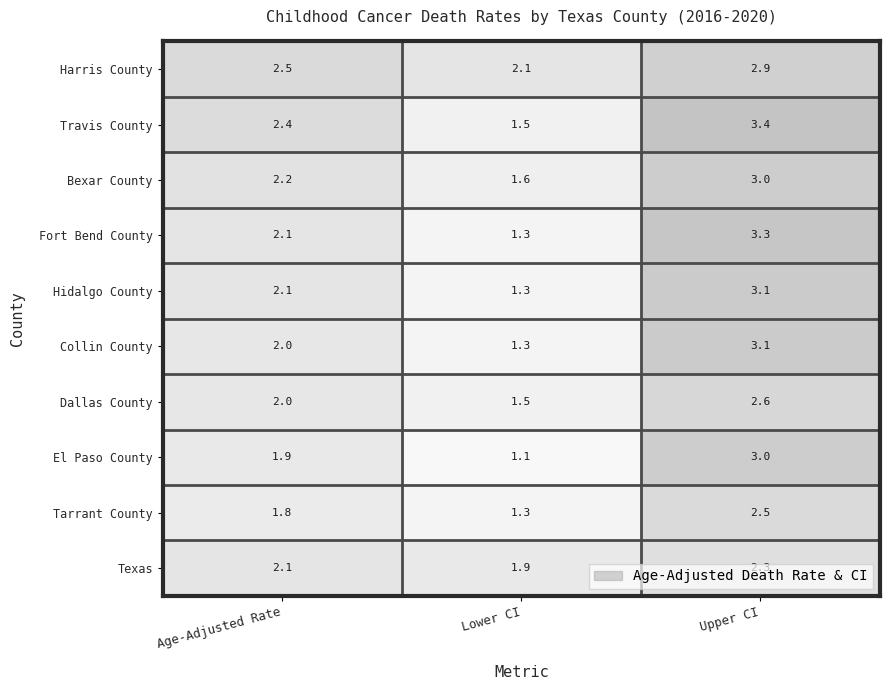

Read the Bexar County value at Lower CI.

1.6